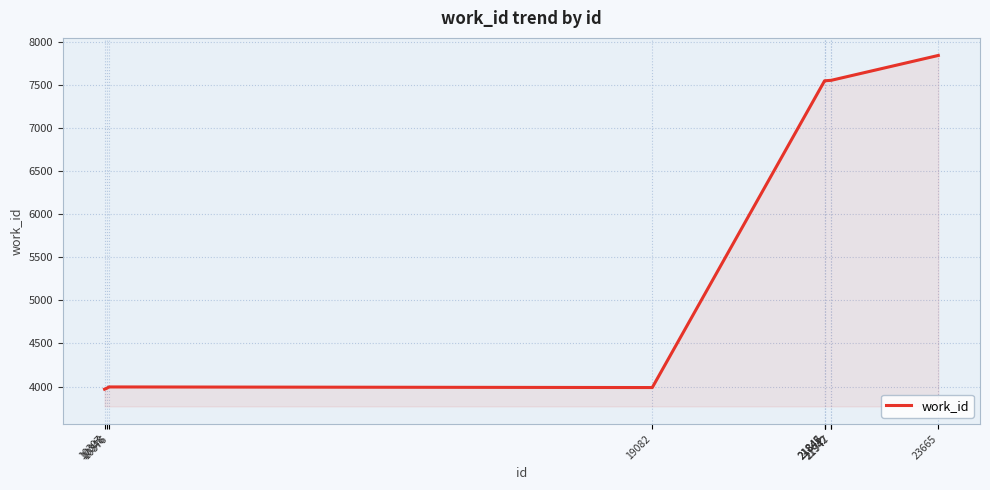

What is the change in value from 10307 to 19082?

+19